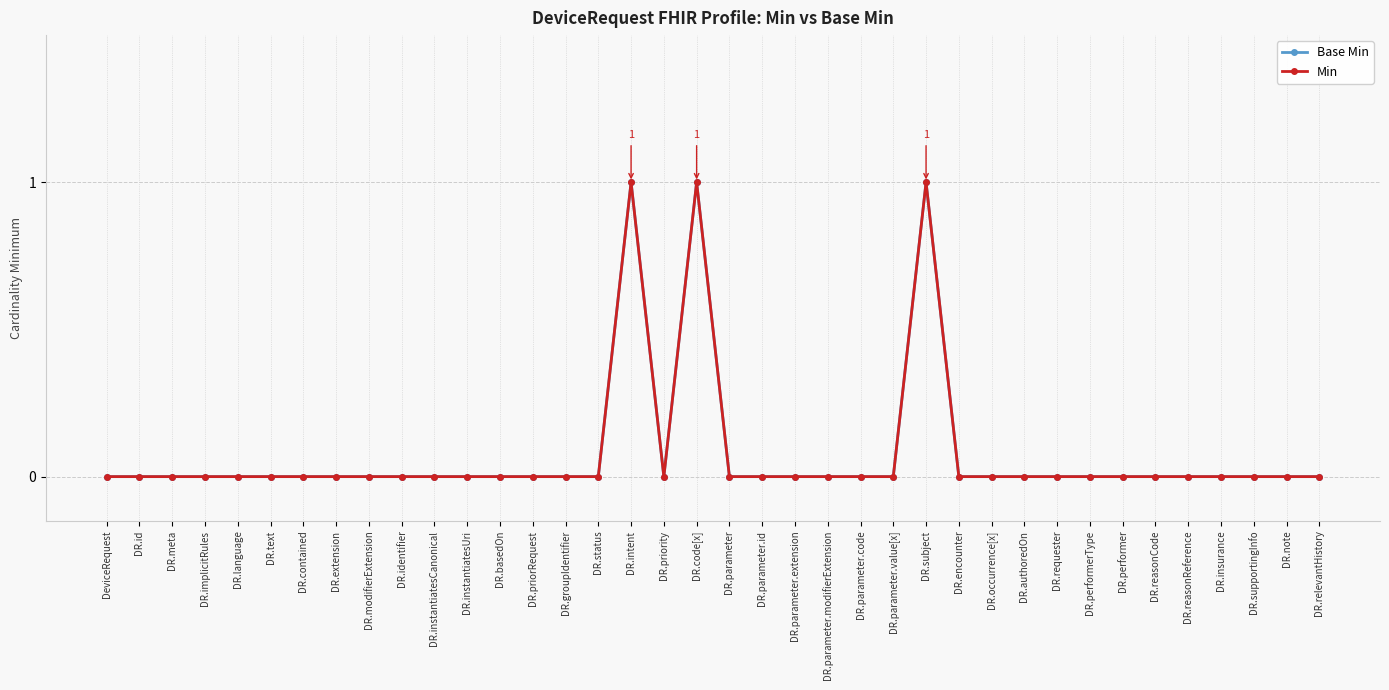

Is this an area chart (filled region under the line)?

No